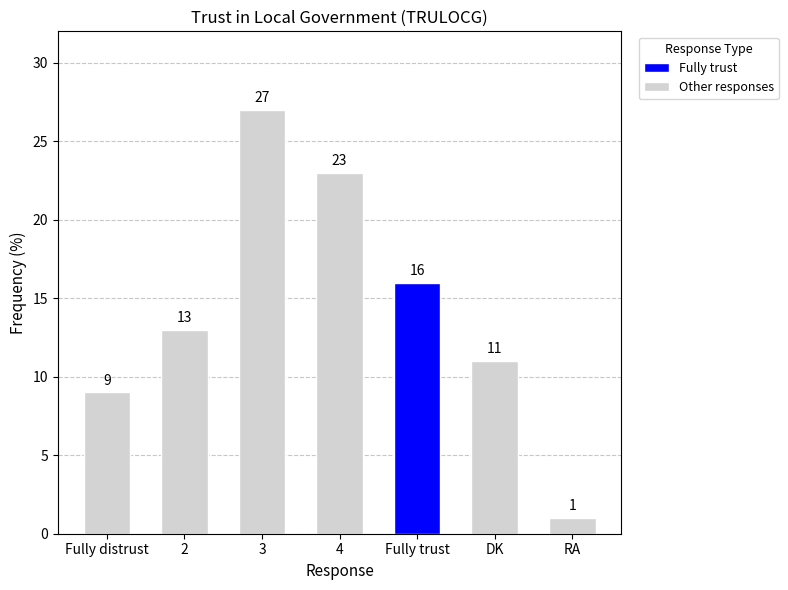

Which has a higher value, 4 or Fully trust?

4